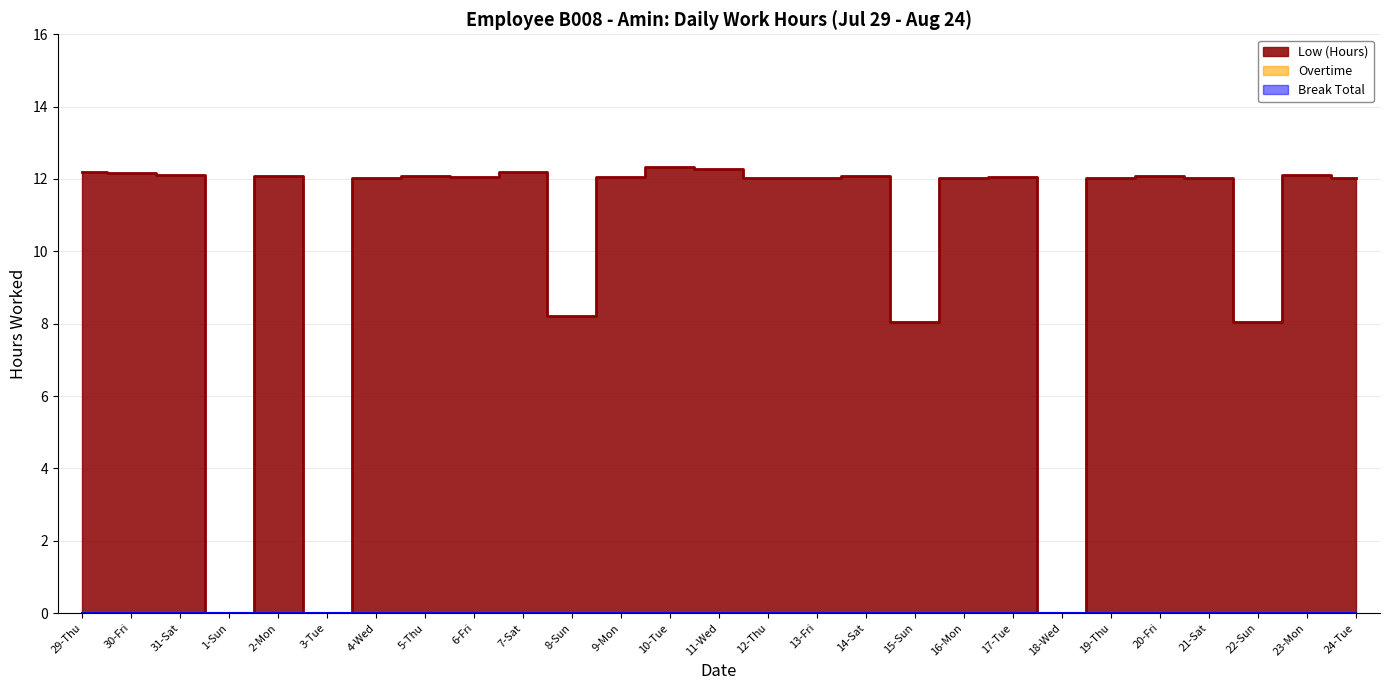

True or false: Overtime has a value of 0.0 at 14-Sat.

True